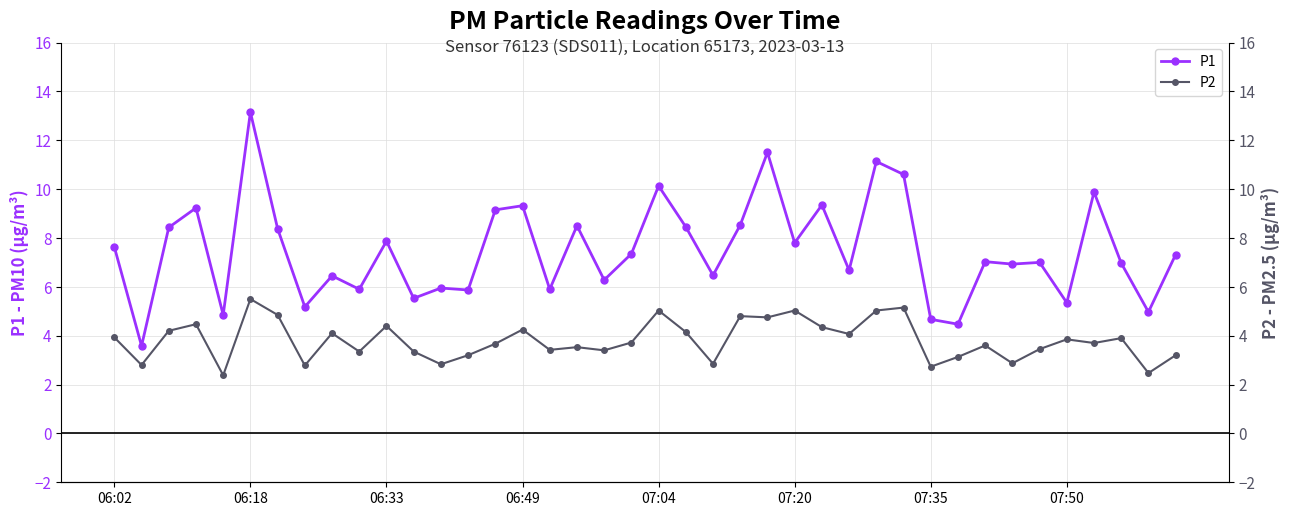

What is the highest value of the P1 series?

13.2